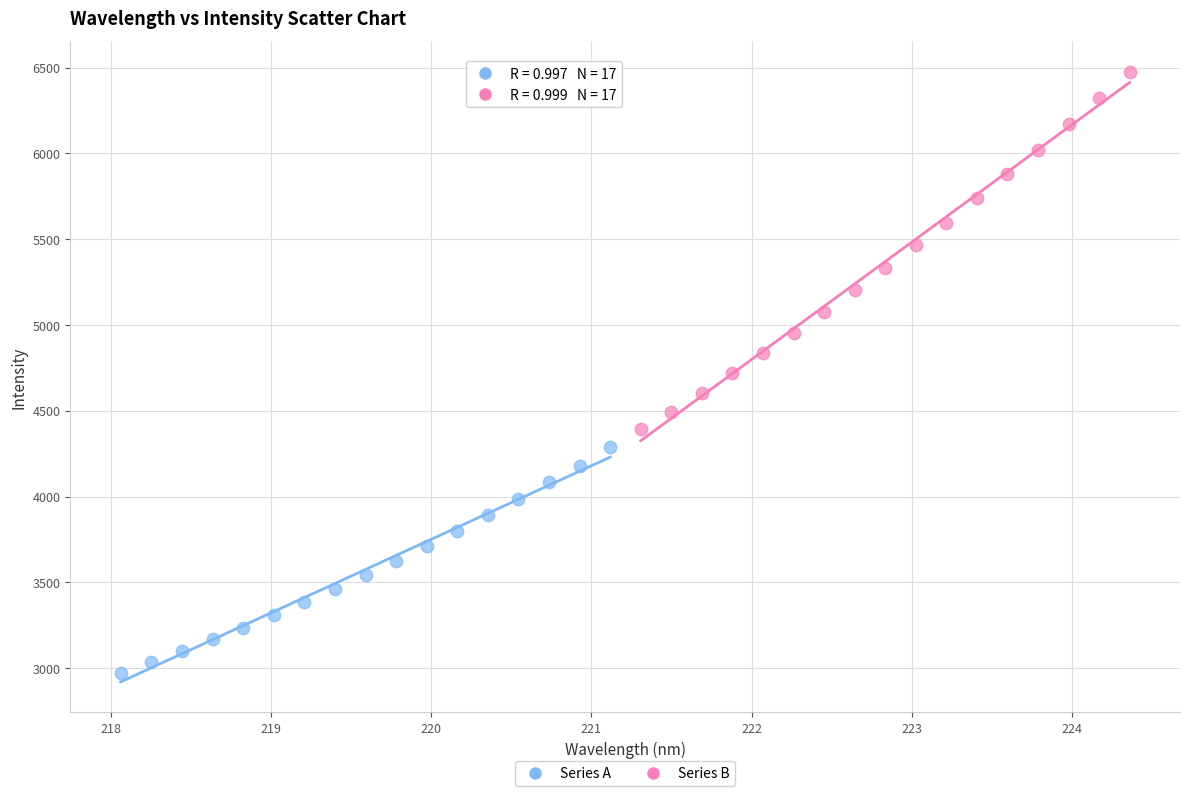

Which series contains the lowest Y value?

Series A